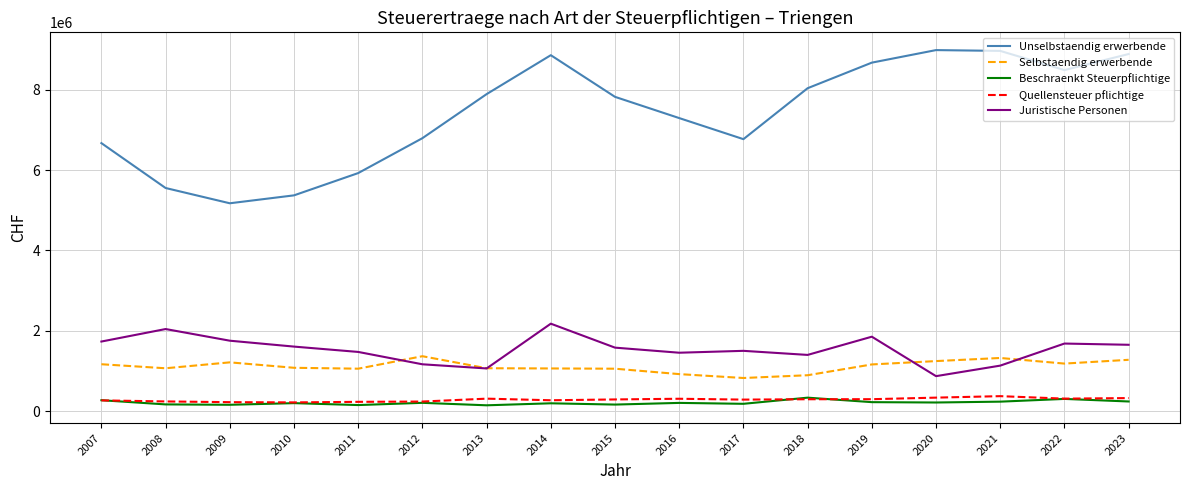

True or false: Beschraenkt Steuerpflichtige and Selbstaendig erwerbende intersect in this chart.

False